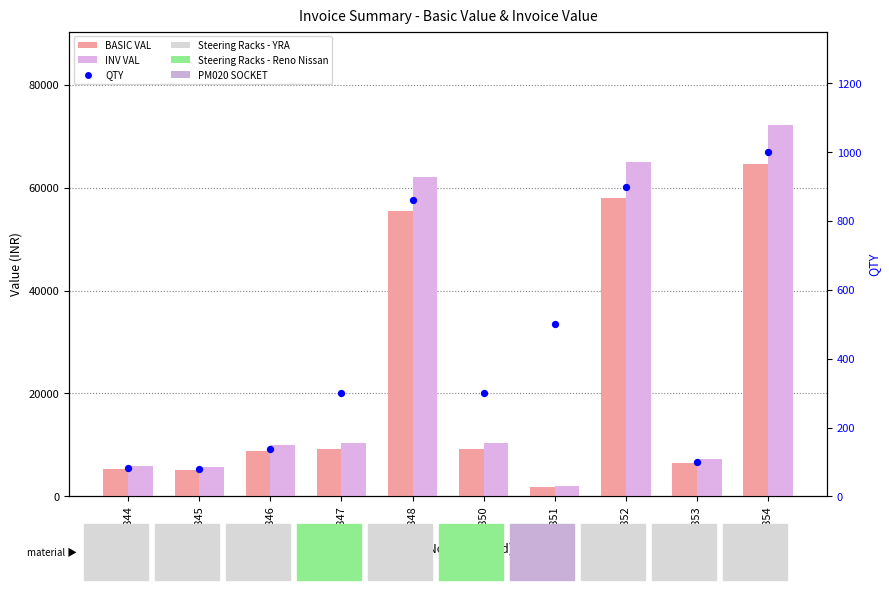

At how many categories does at least one series exceed 3991?

9